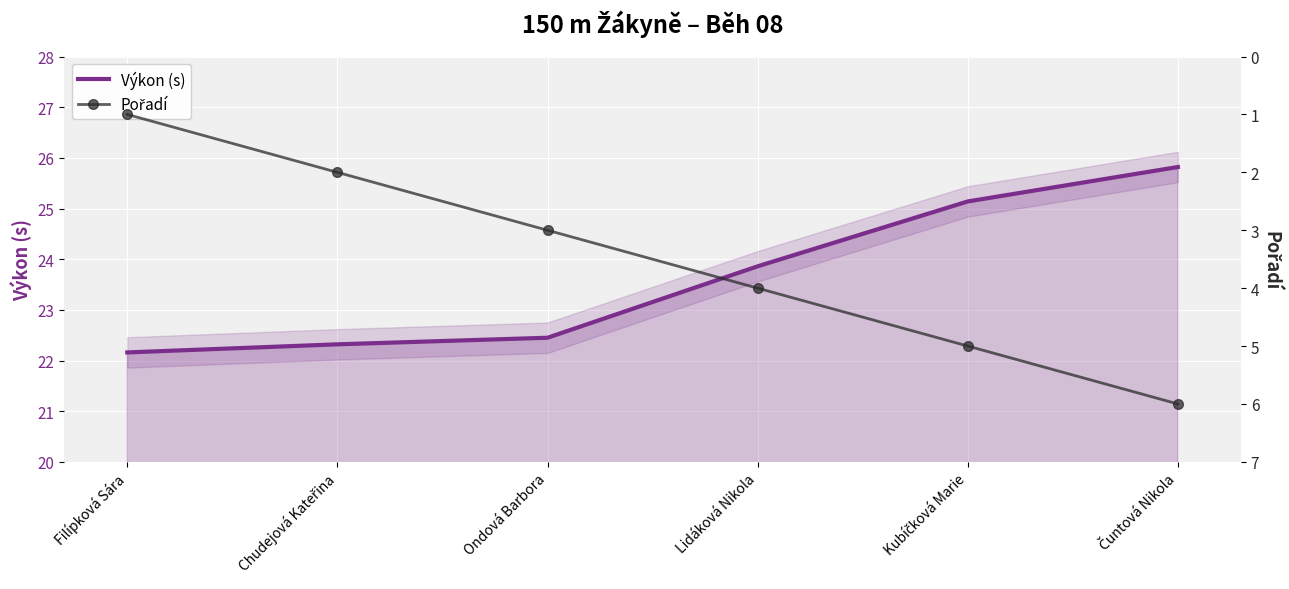

What is the difference between the second highest and minimum values in the Výkon (s) series?

3.0